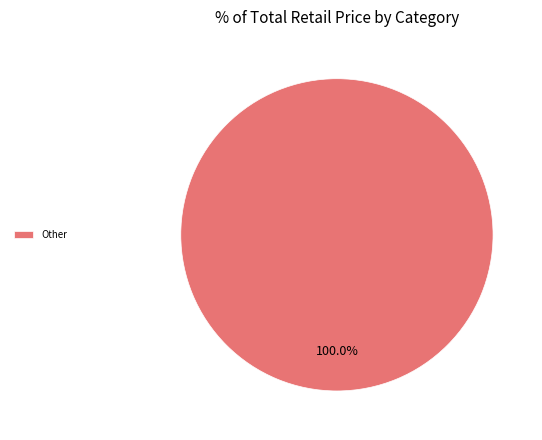

Count the number of slices in the pie.

1